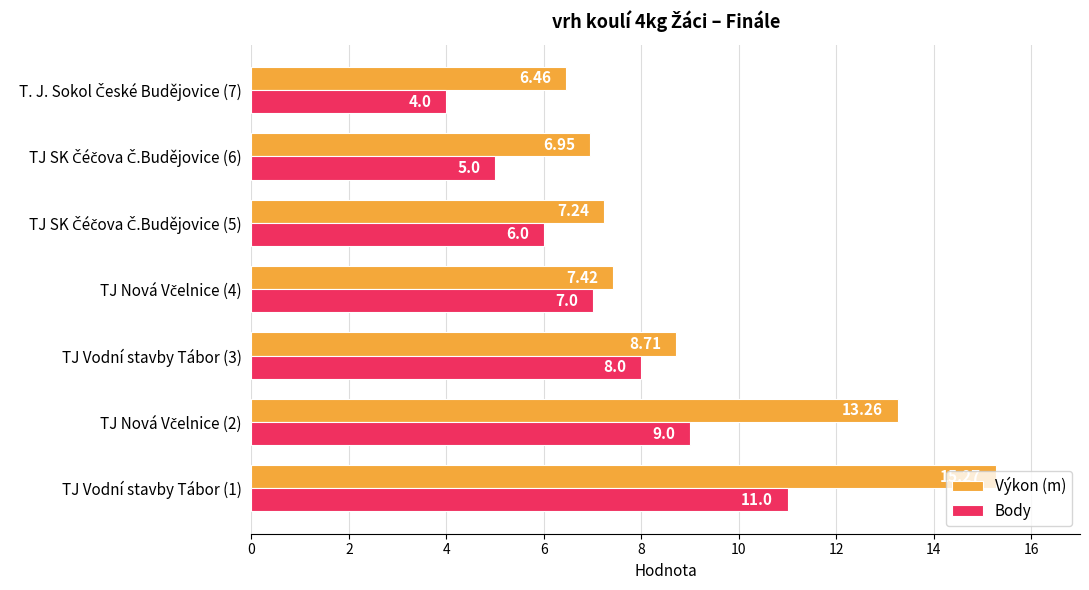

List the series in order of their peak value, highest first.

Výkon (m), Body